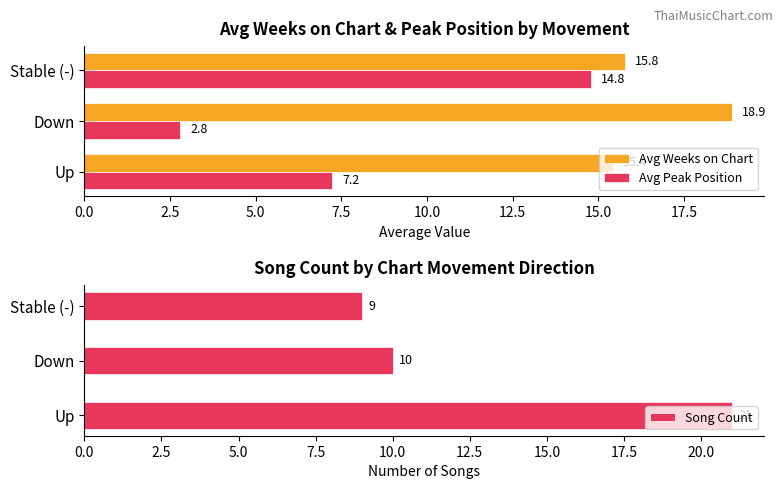

Reading left to right, what are all the values shown in this chart?

Avg Weeks on Chart: 15.4	18.9	15.8
Avg Peak Position: 7.2	2.8	14.8
Song Count: 21.0	10.0	9.0